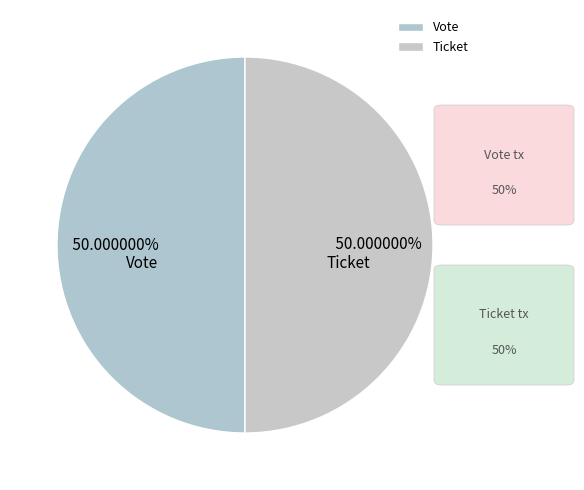

Do Ticket and Vote together represent more than half of the pie?

Yes